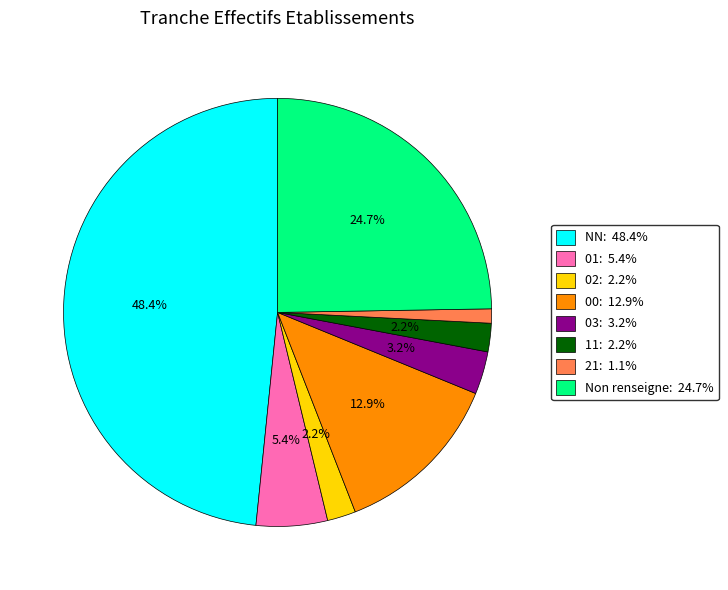

How many segments does this pie chart have?

8